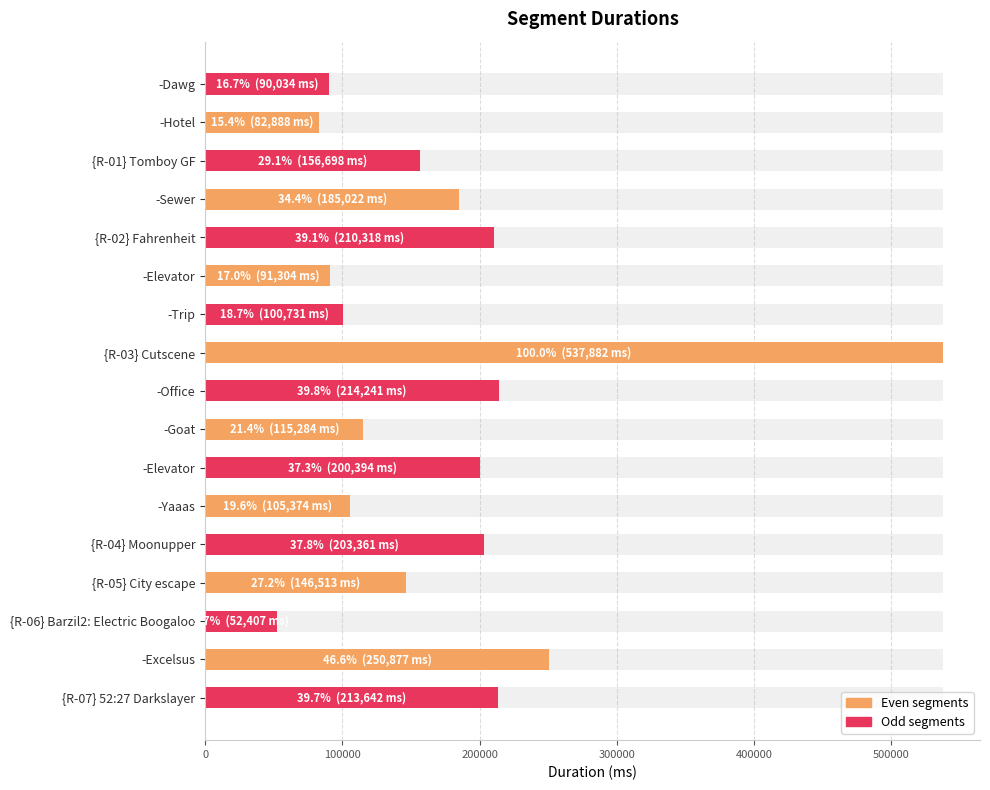

The chart shows a value of 305616 at -Elevator. True or false?

False